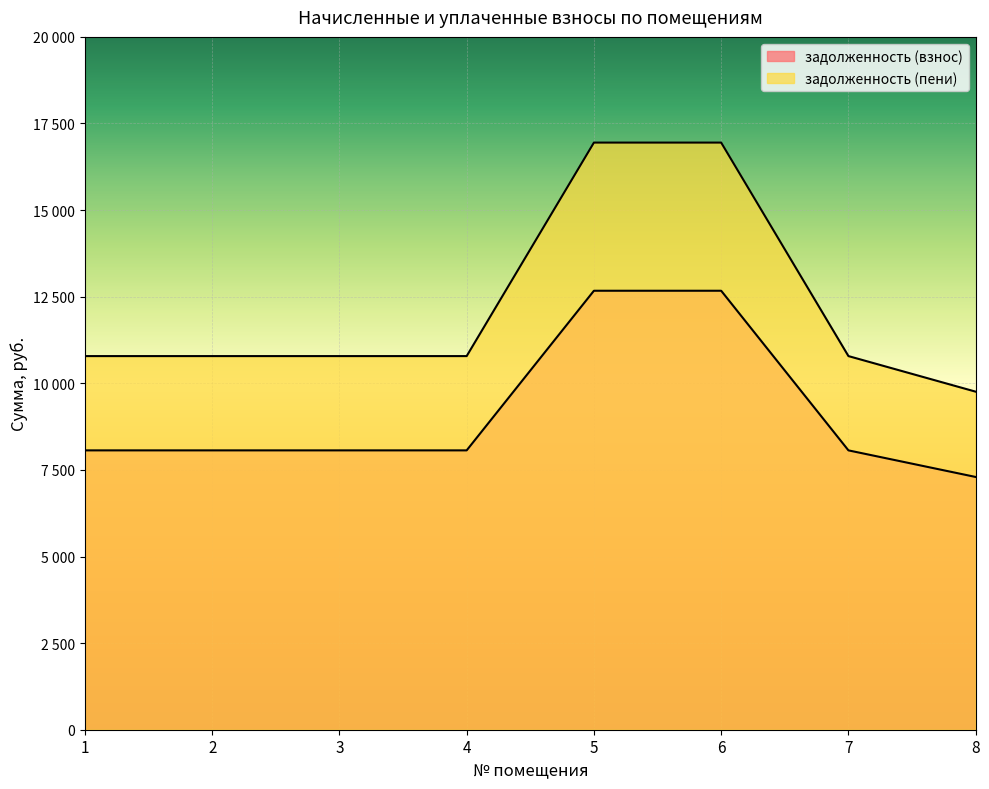

Which series has the largest range (max minus min)?

задолженность (пени)